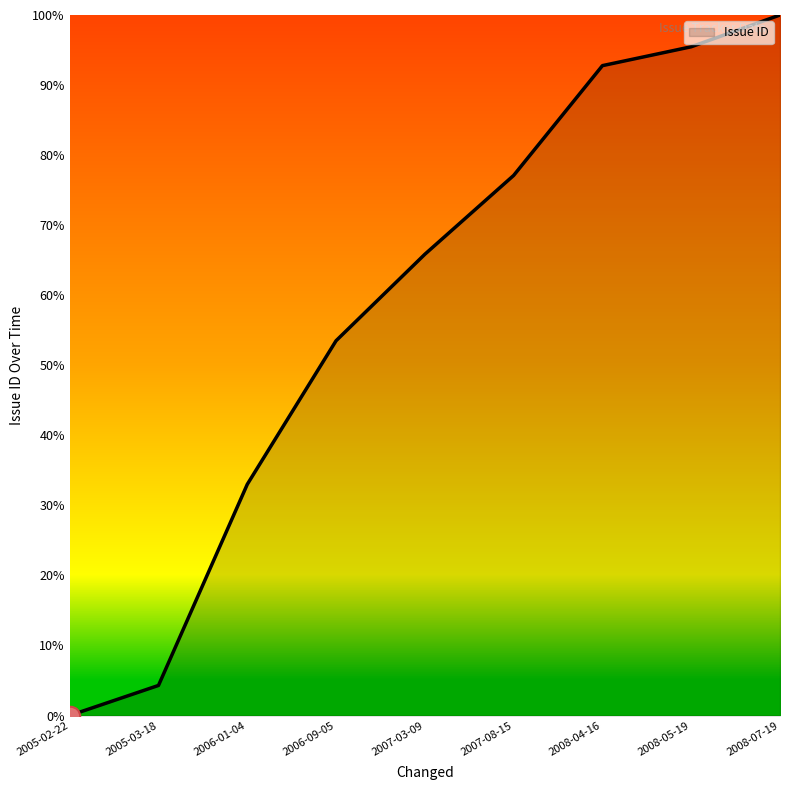

Reading left to right, what are all the values shown in this chart?

2005-02-22=0.0	2005-03-18=4.3	2006-01-04=33.0	2006-09-05=53.5	2007-03-09=65.8	2007-08-15=77.1	2008-04-16=92.8	2008-05-19=95.5	2008-07-19=100.0